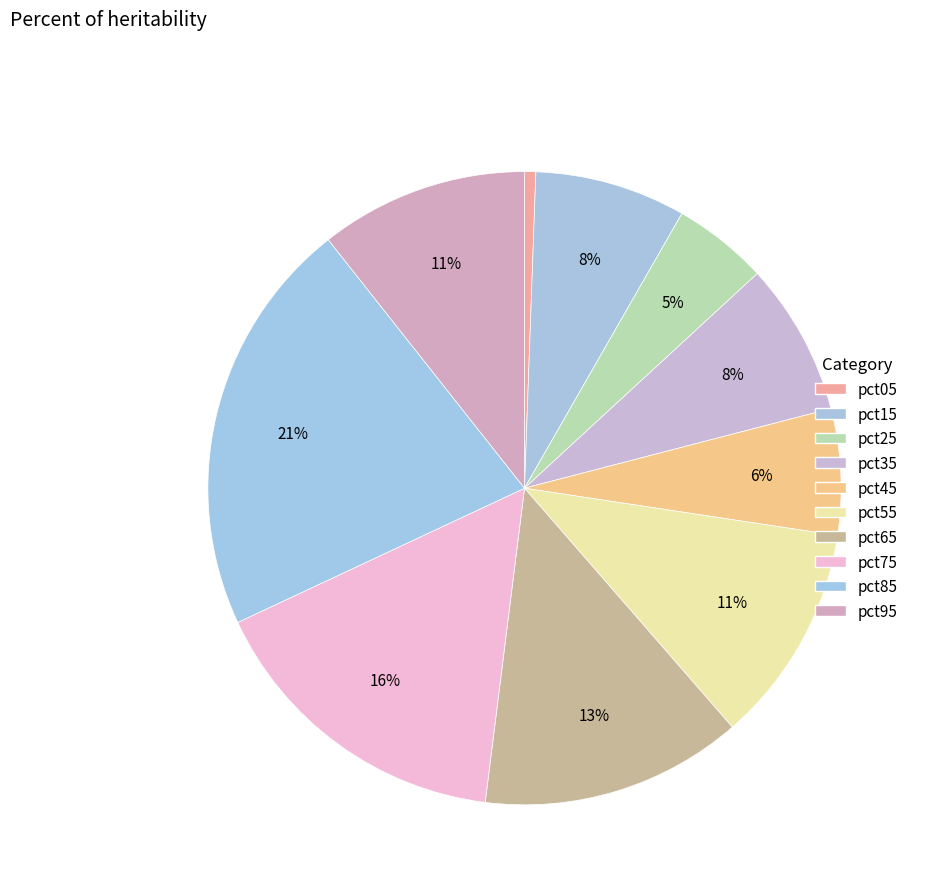

How many segments does this pie chart have?

10